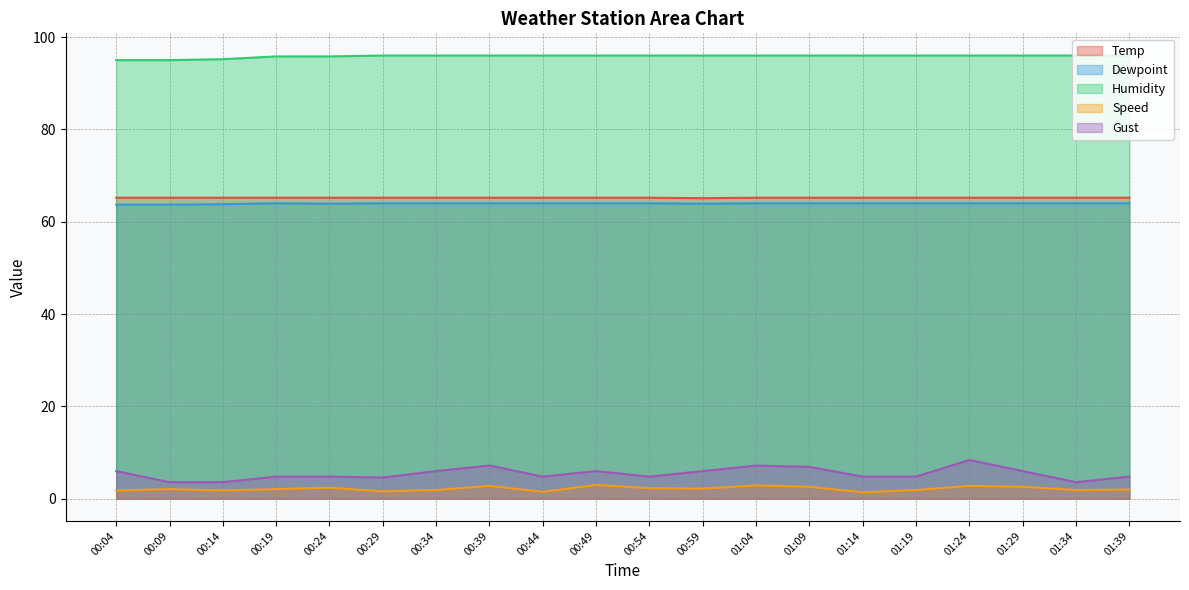

What is the sum of the Dewpoint values at 00:09 and 00:44?

127.7